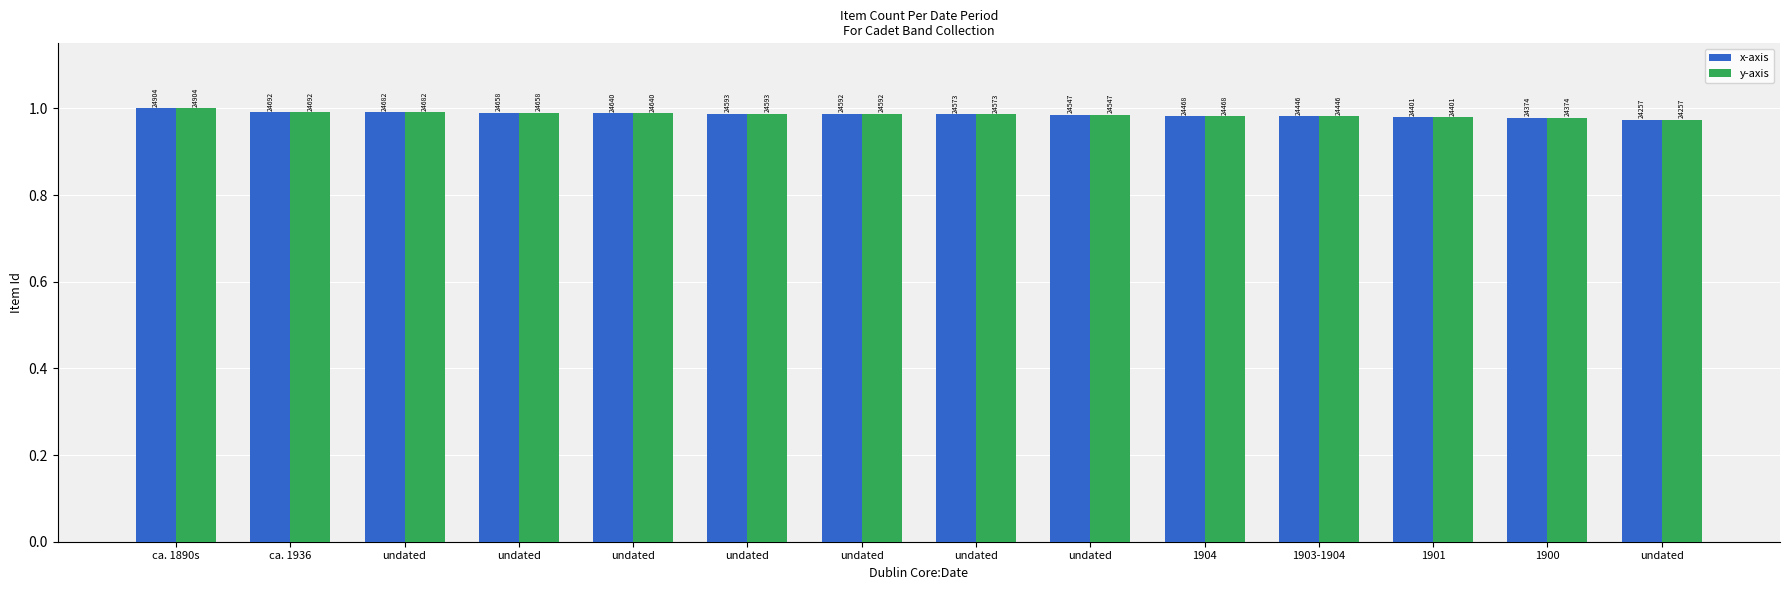

What is the sum of all y-axis values?

13.8